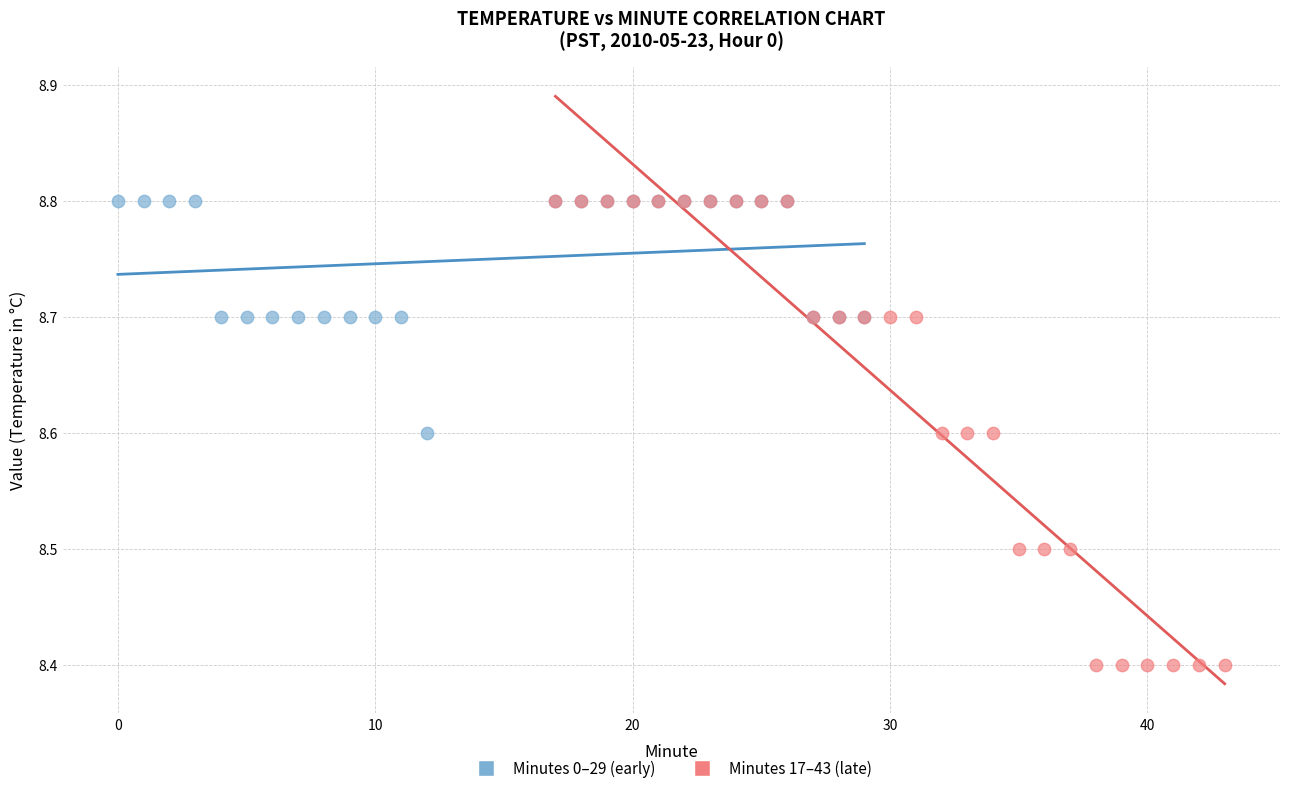

Which series reaches the minimum Y coordinate?

Minutes 17–43 (late)